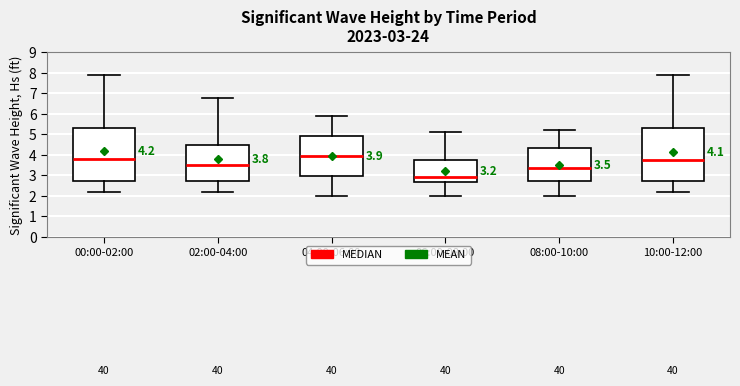

Which box has the highest median line?

04:00-06:00